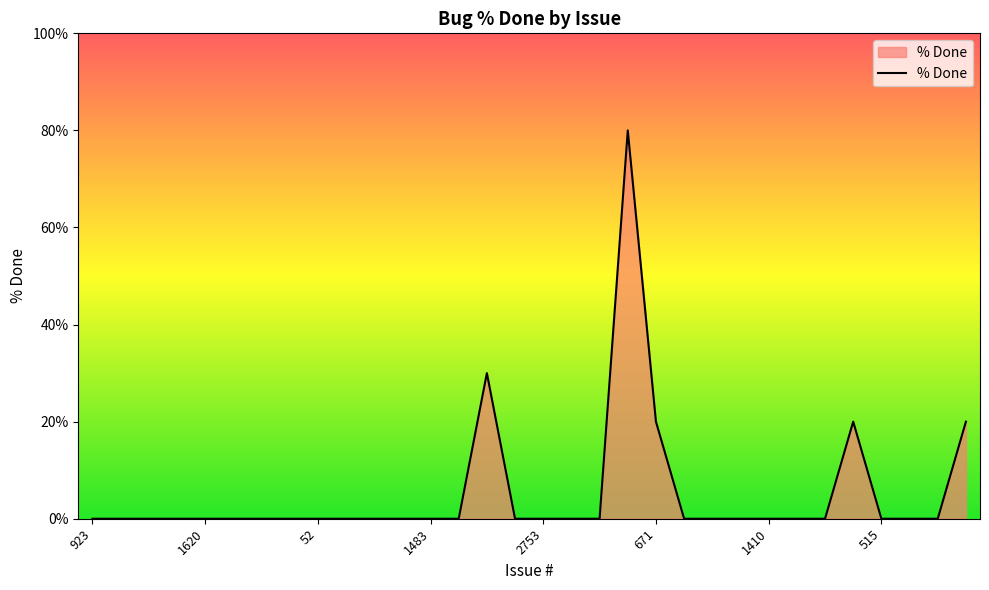

What is the difference between the maximum and minimum values?

80